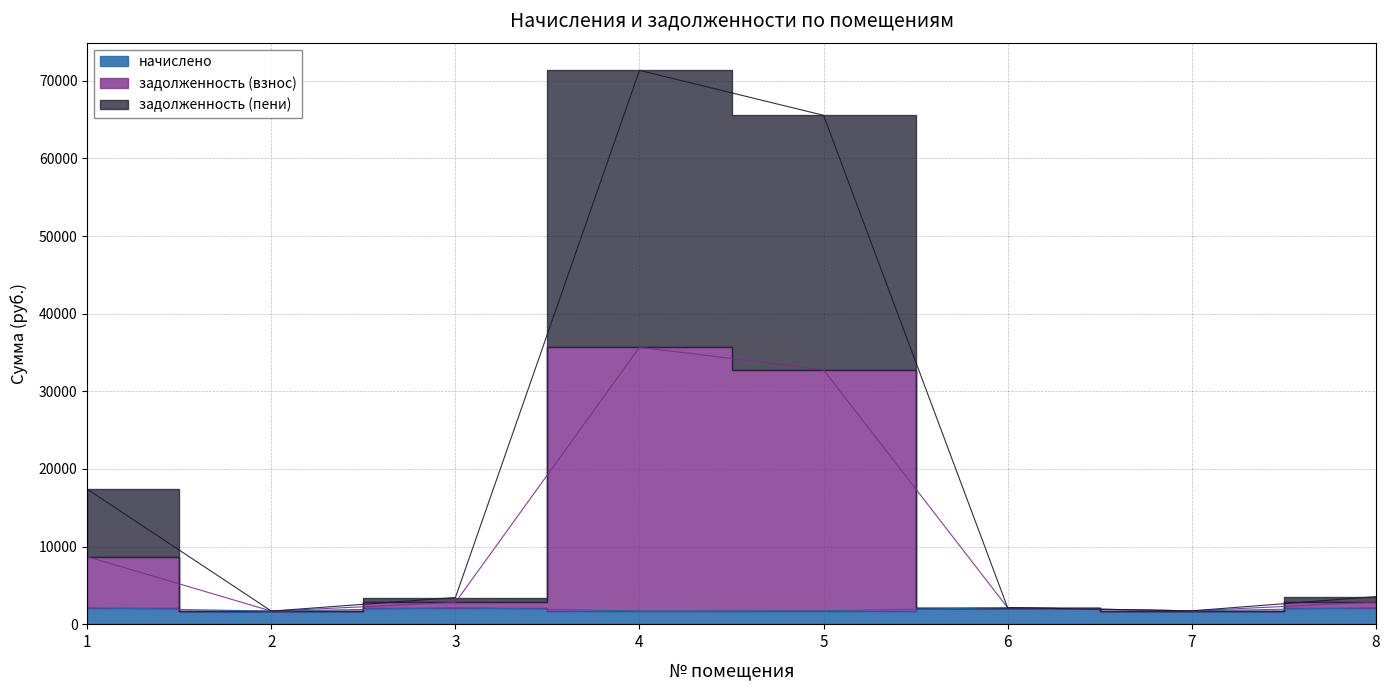

At which category does начислено reach its first local peak?

3